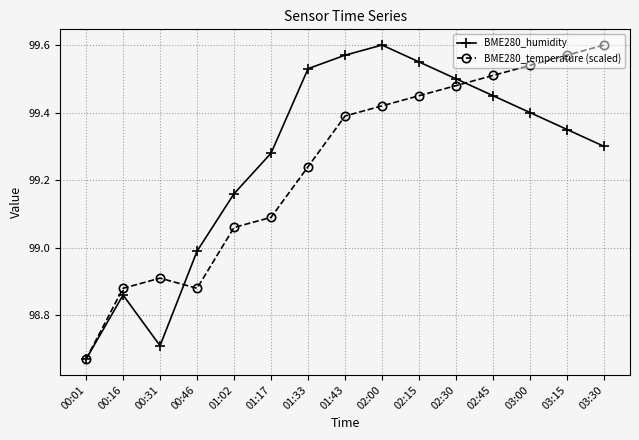

After their last crossing, which series has the higher values: BME280_humidity or BME280_temperature (scaled)?

BME280_temperature (scaled)